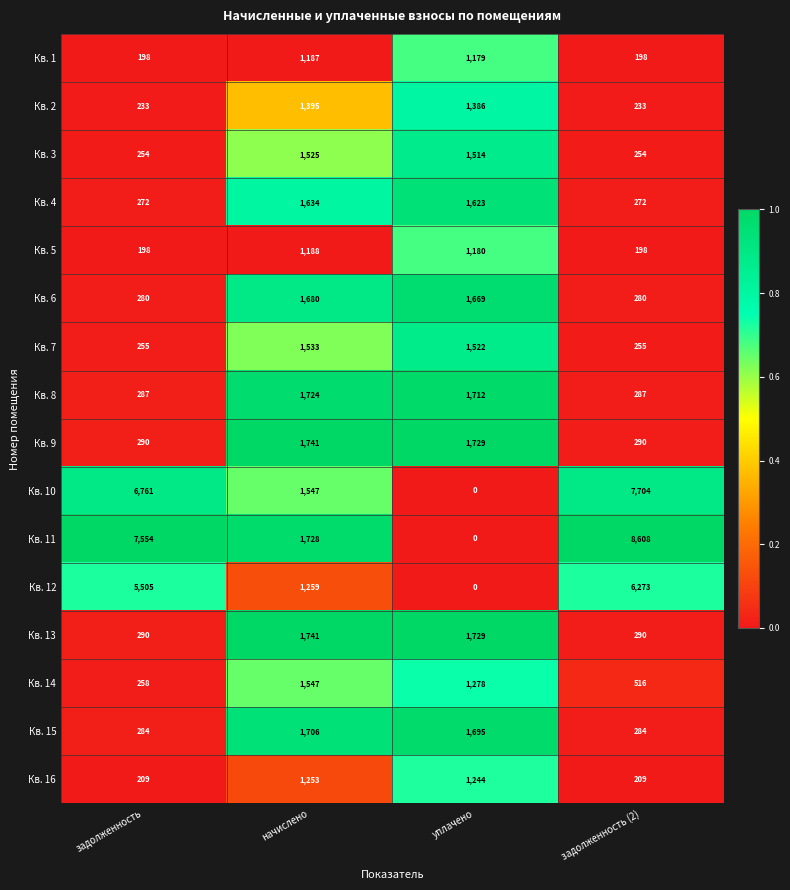

What is the sum of the Кв. 13 values at задолженность (2) and уплачено?

2019